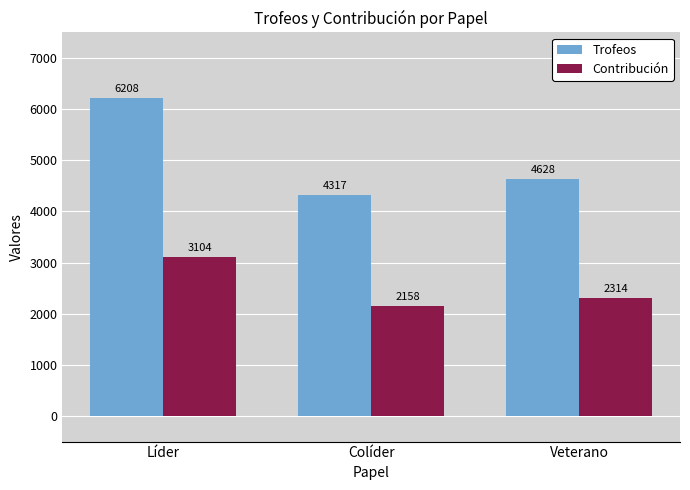

At Colíder, list the series in order from largest to smallest.

Trofeos, Contribución